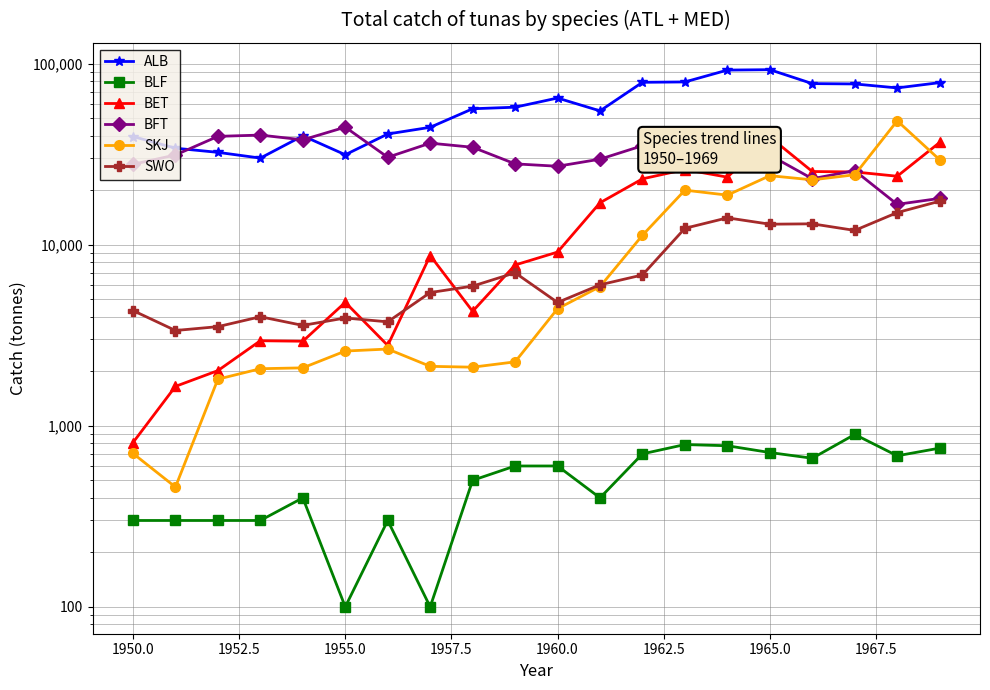

How many lines are shown in the chart?

6